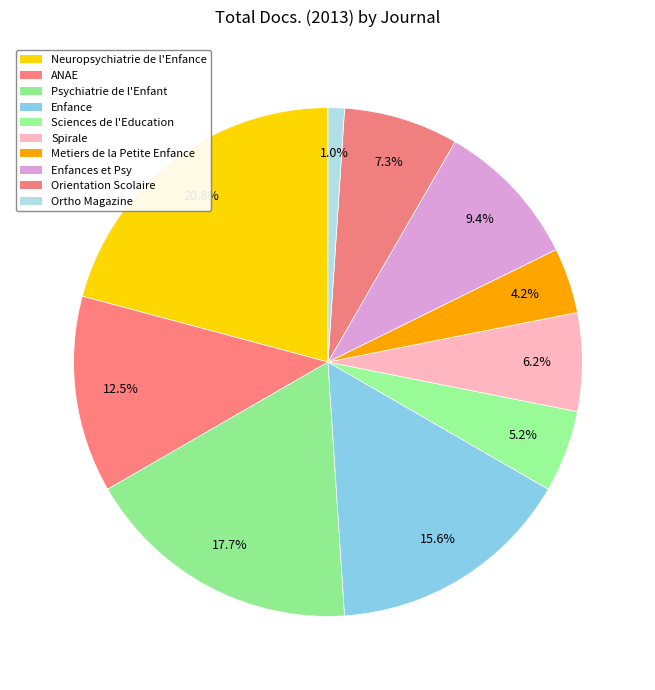

Count the number of slices in the pie.

10